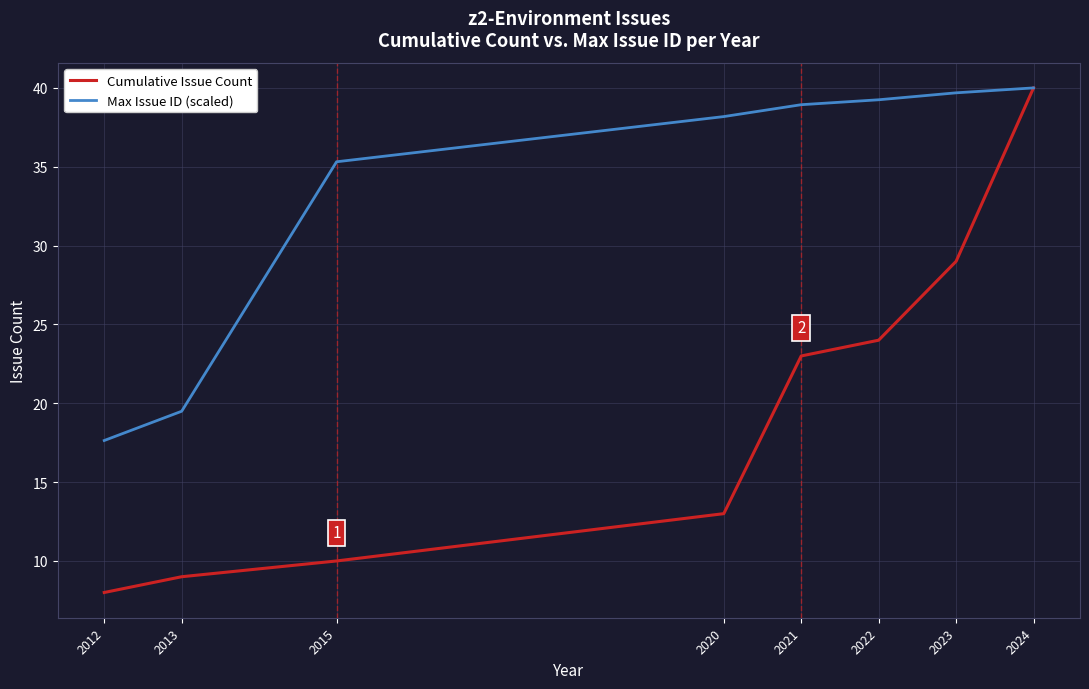

What are all the series names shown in the legend?

Cumulative Issue Count, Max Issue ID (scaled)